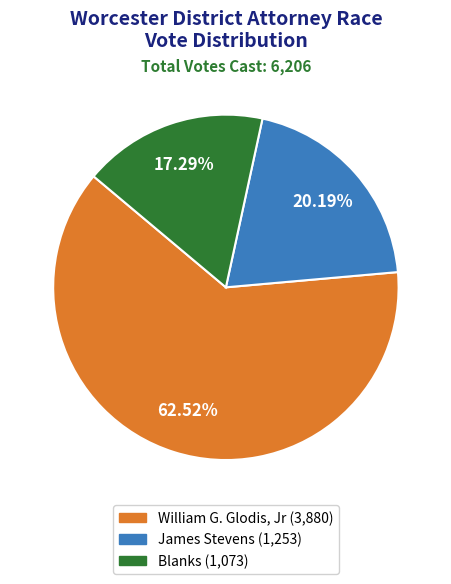

To the nearest percent, what is the average slice percentage?

33%